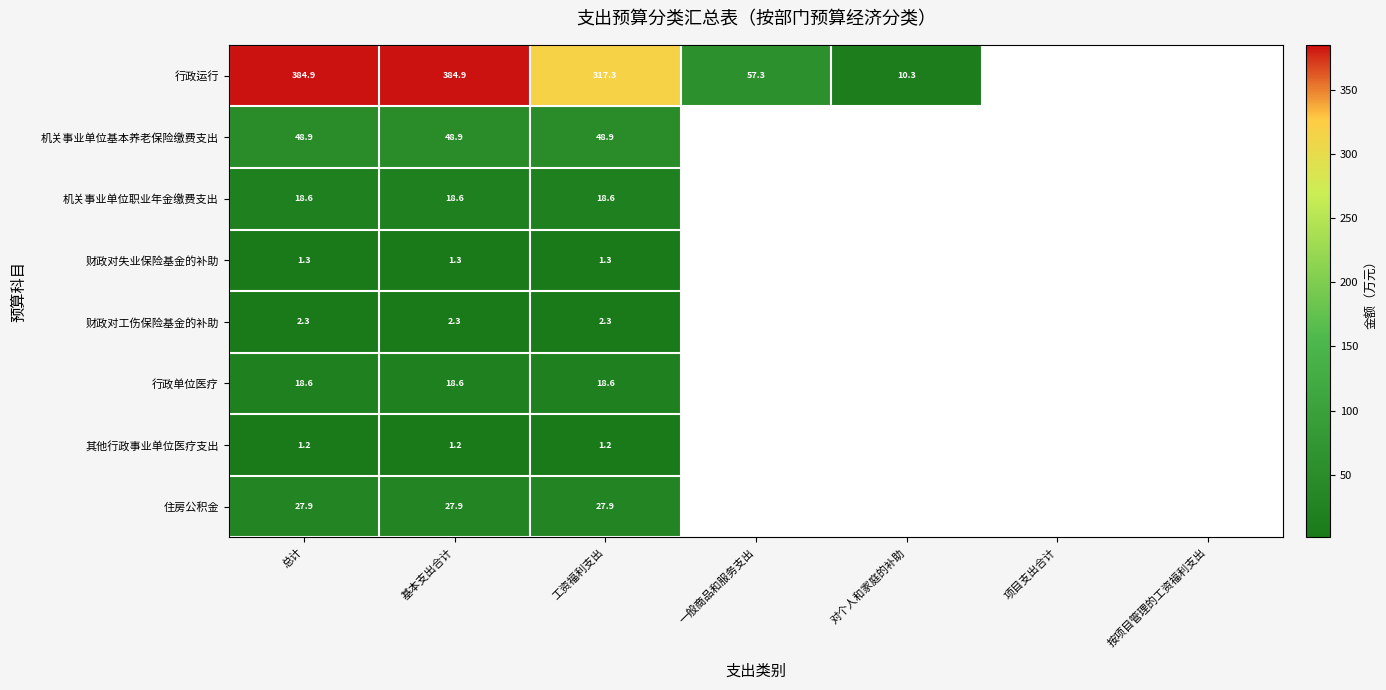

List the series in order of their peak value, lowest first.

其他行政事业单位医疗支出, 财政对失业保险基金的补助, 财政对工伤保险基金的补助, 机关事业单位职业年金缴费支出, 行政单位医疗, 住房公积金, 机关事业单位基本养老保险缴费支出, 行政运行